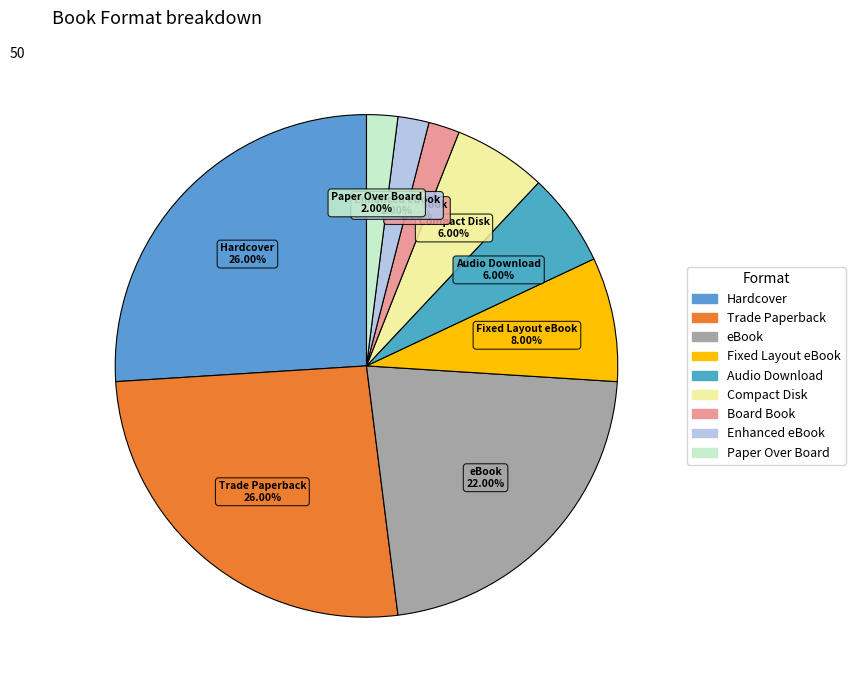

Count the number of slices in the pie.

9